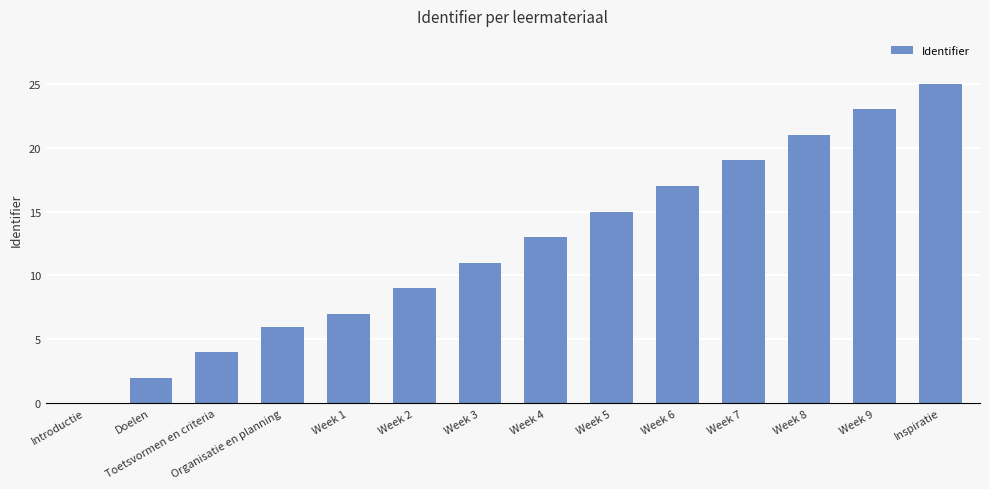

Reading left to right, transcribe all the data shown in this chart.

Introductie=0	Doelen=2	Toetsvormen en criteria=4	Organisatie en planning=6	Week 1=7	Week 2=9	Week 3=11	Week 4=13	Week 5=15	Week 6=17	Week 7=19	Week 8=21	Week 9=23	Inspiratie=25